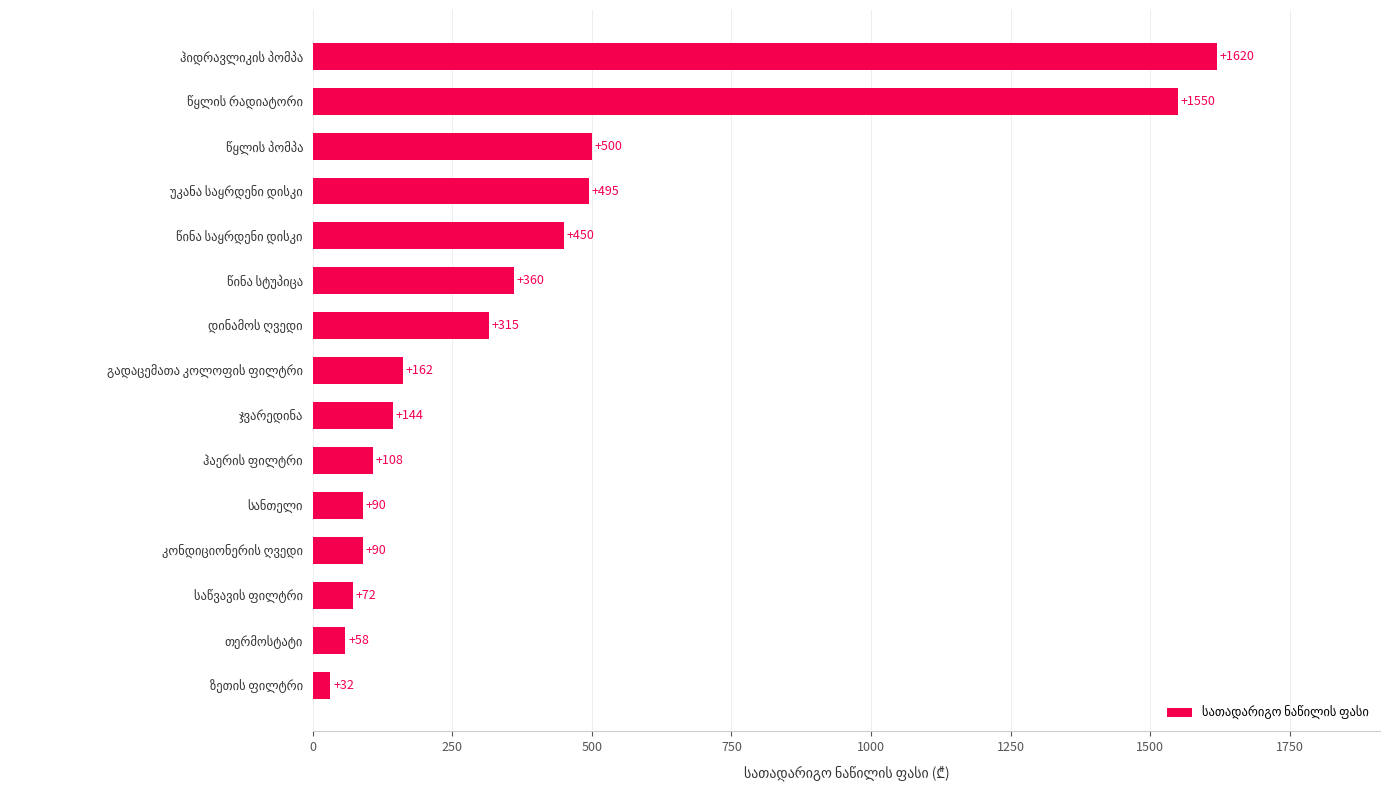

What is the smallest value displayed?

31.5